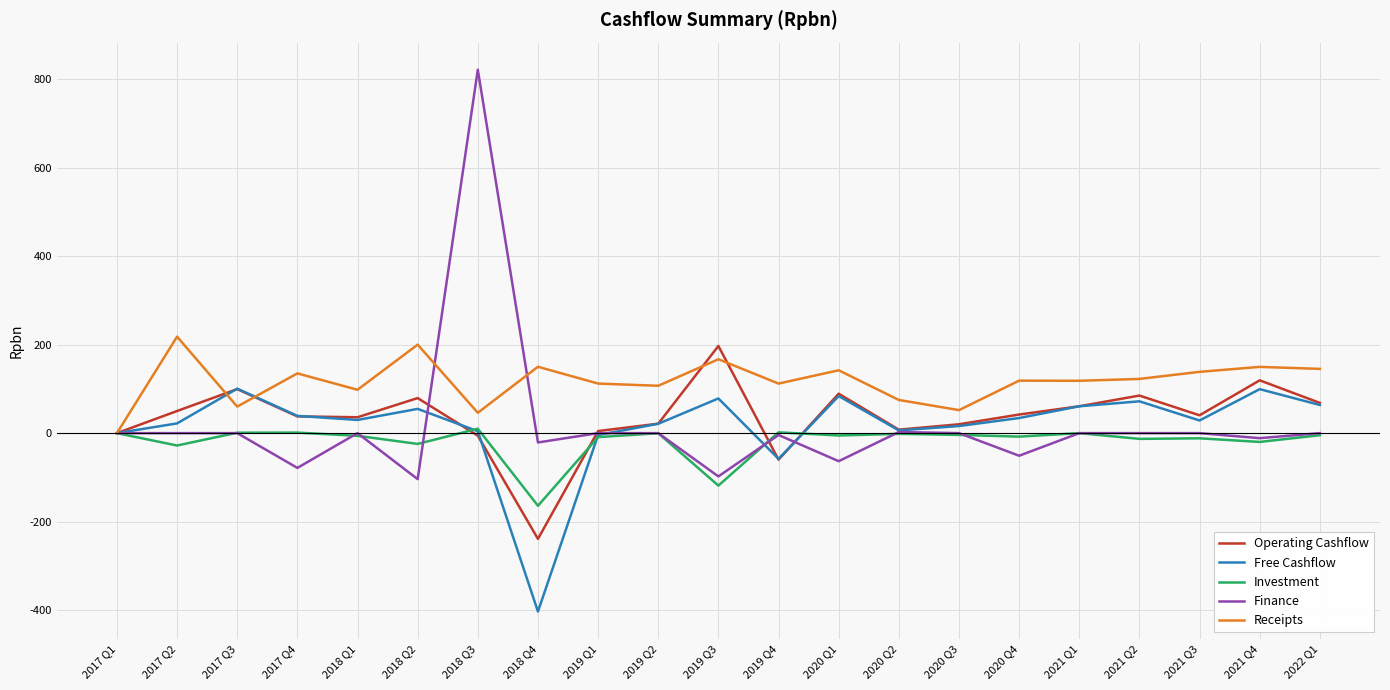

What is the difference between the maximum and minimum values in the Finance series?

925.3